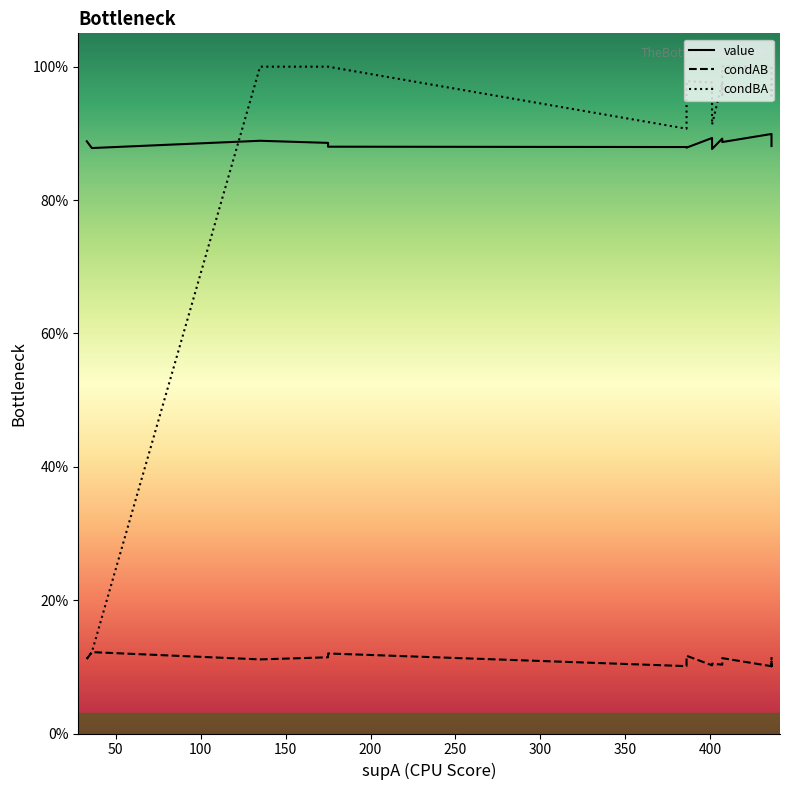

True or false: value and condAB cross at least once.

False